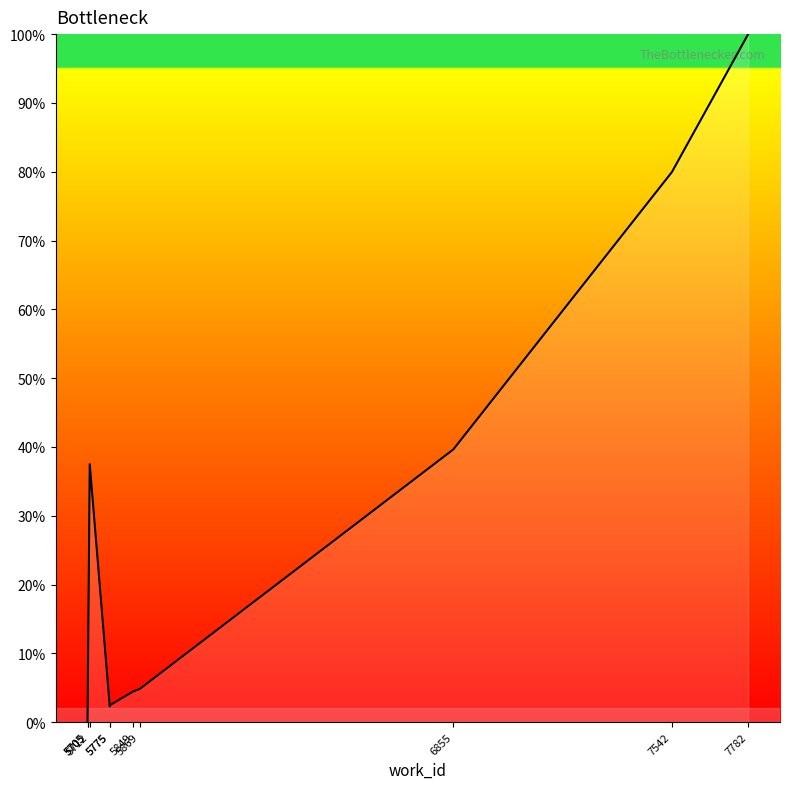

At which label does the data first exceed 4?

5712